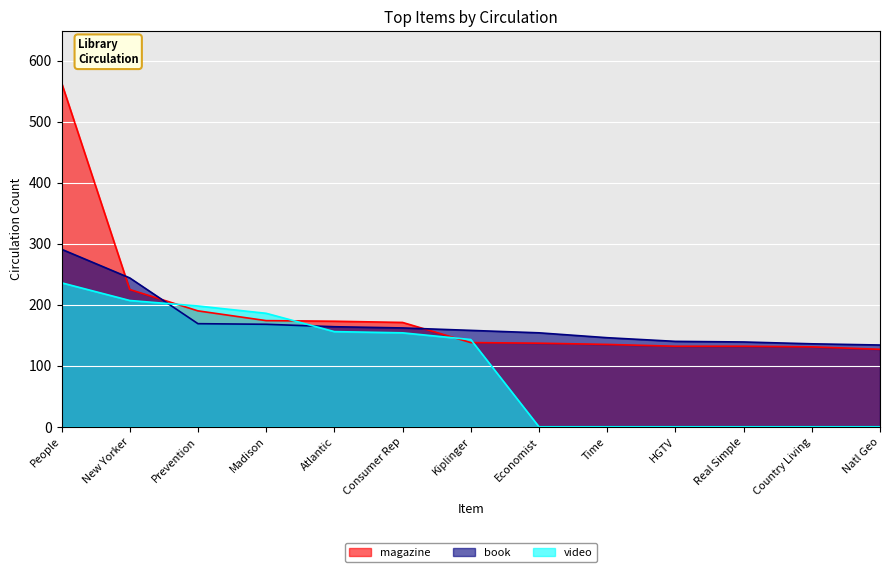

List the series in order of their overall mean, lowest first.

video, book, magazine